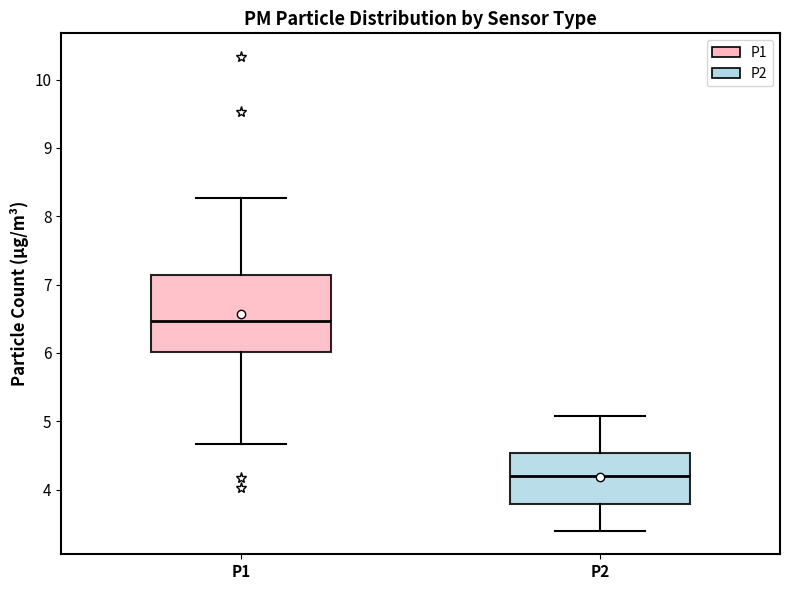

Reading left to right, transcribe this box plot: for each box, give where its median line is, the range the box spans, and where its two whiskers end, as read against the y-axis. The values are not printed on the chart, so give them approximately, as read against the axis.

P1: median 6.5, box 6.0 to 7.1, whiskers 4.7 to 8.3
P2: median 4.2, box 3.8 to 4.5, whiskers 3.4 to 5.1